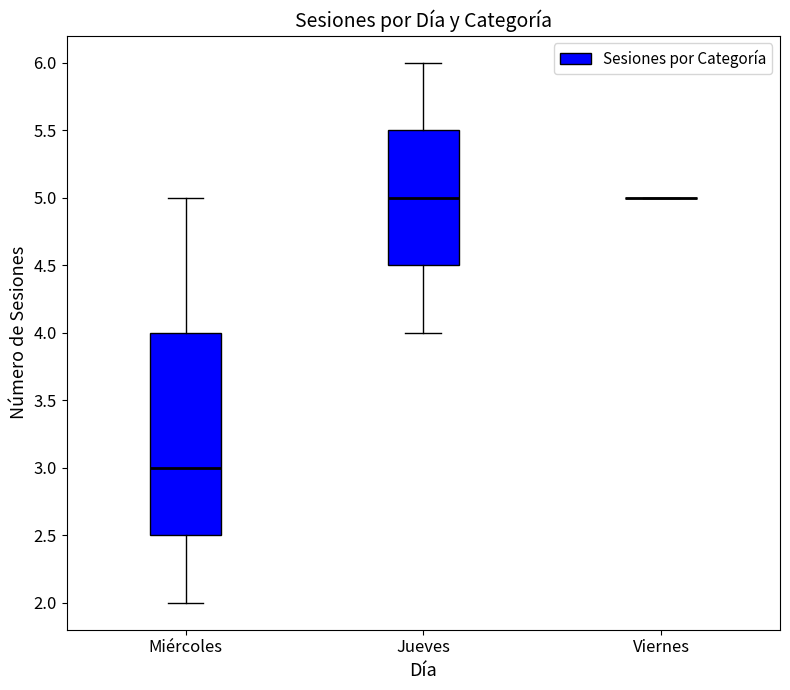

Reading left to right, read every box against the y-axis: the position of its median line, the range the box covers, and the ends of its whiskers. The values are not printed on the chart, so give them approximately, as read against the axis.

Miércoles: median 3.0, box 2.5 to 4.0, whiskers 2.0 to 5.0
Jueves: median 5.0, box 4.5 to 5.5, whiskers 4.0 to 6.0
Viernes: box collapsed to a line at 5.0, whiskers 5.0 to 5.0